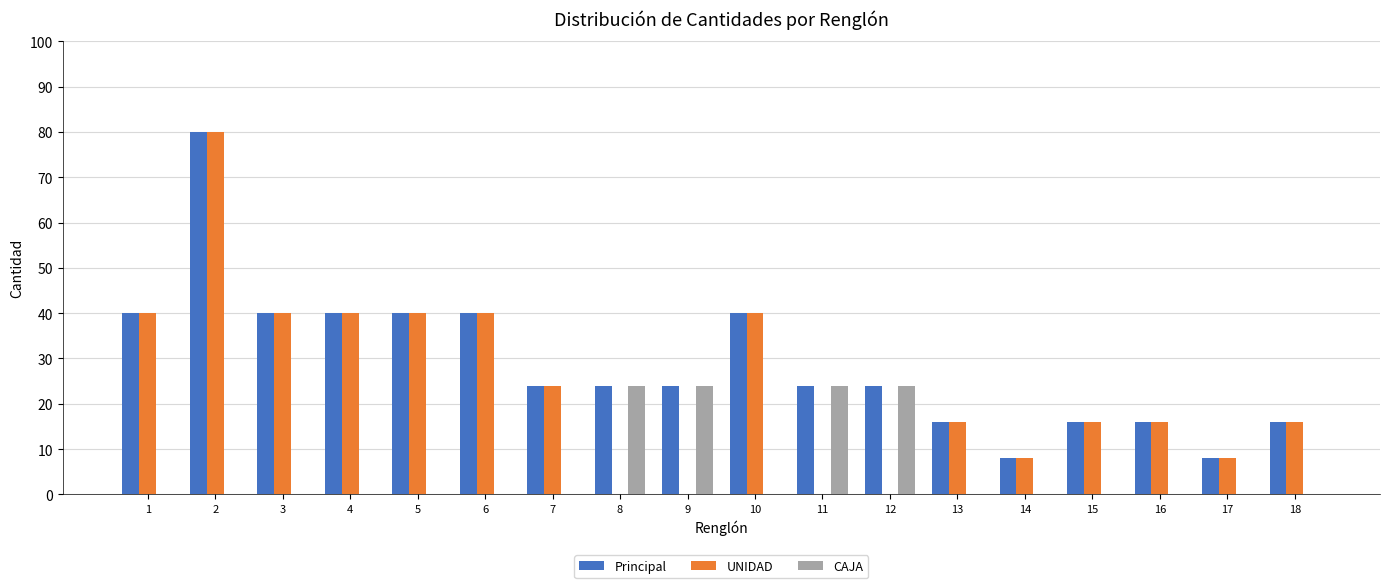

Between 11 and 17, which series saw the biggest shift?

CAJA